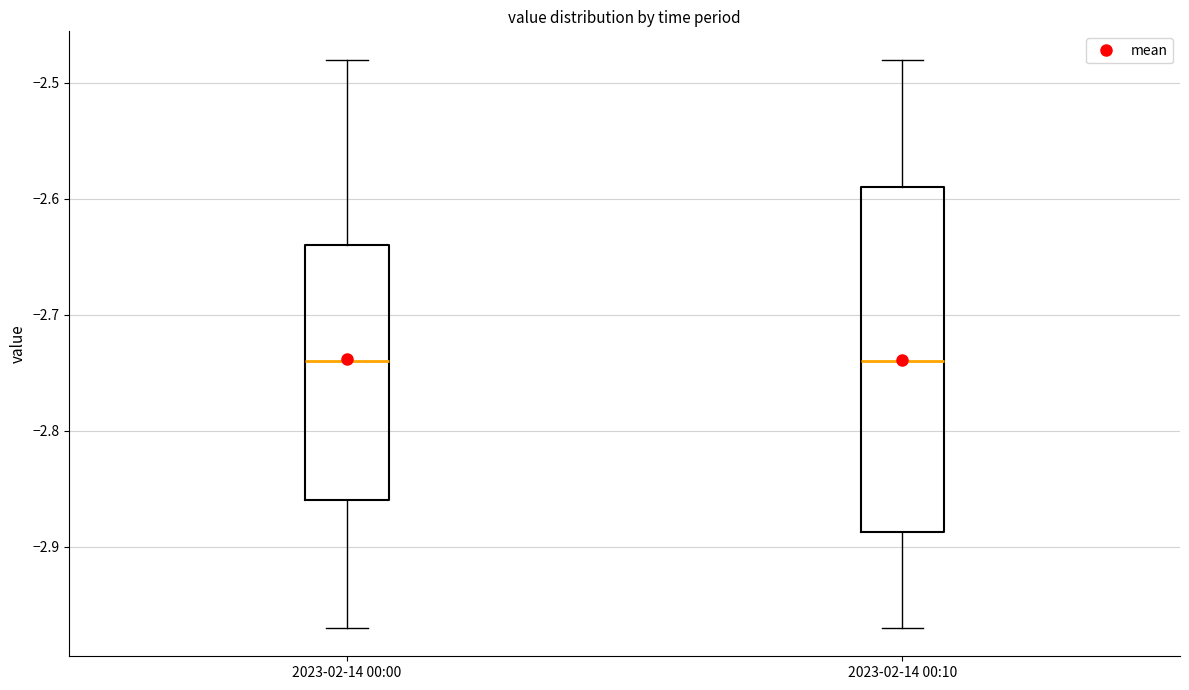

Where is the lower edge of the box for 2023-02-14 00:10 on the y-axis? The values are not printed on the chart, so give them approximately, as read against the axis.

-2.89